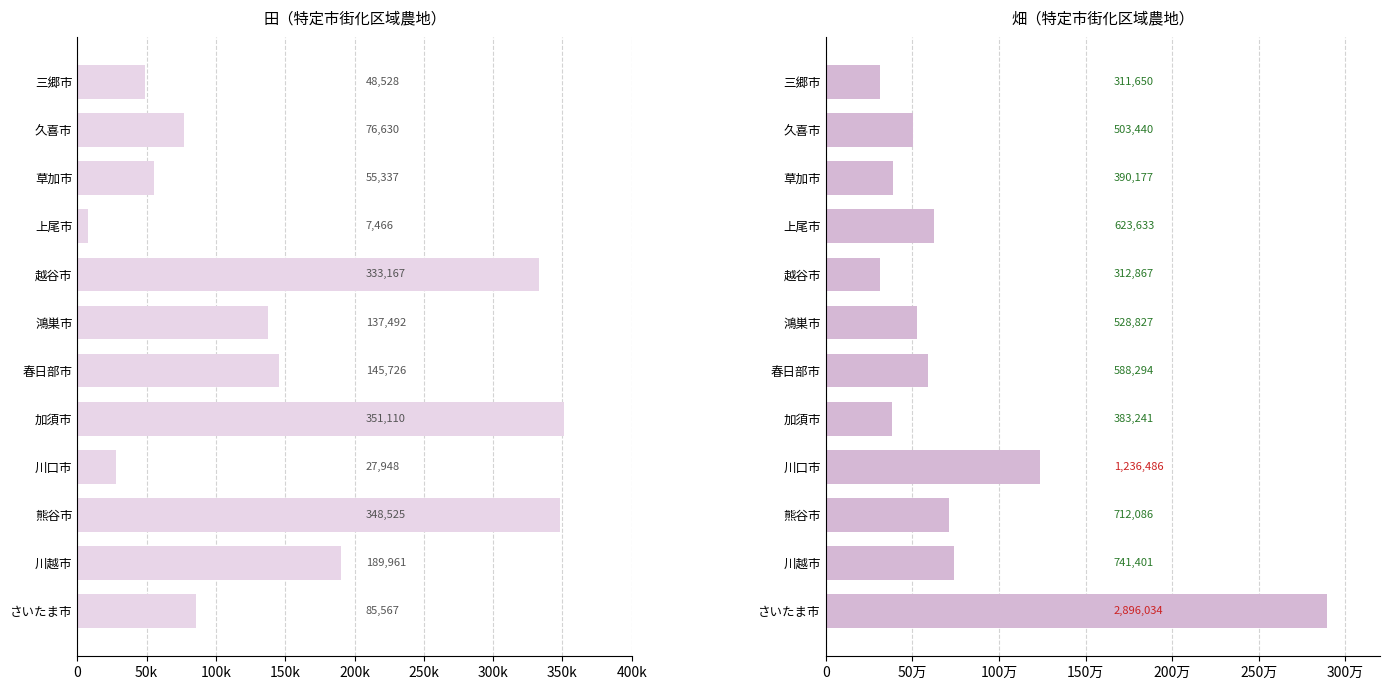

What is the sum of all 畑（イ＋エ） values?

9228136